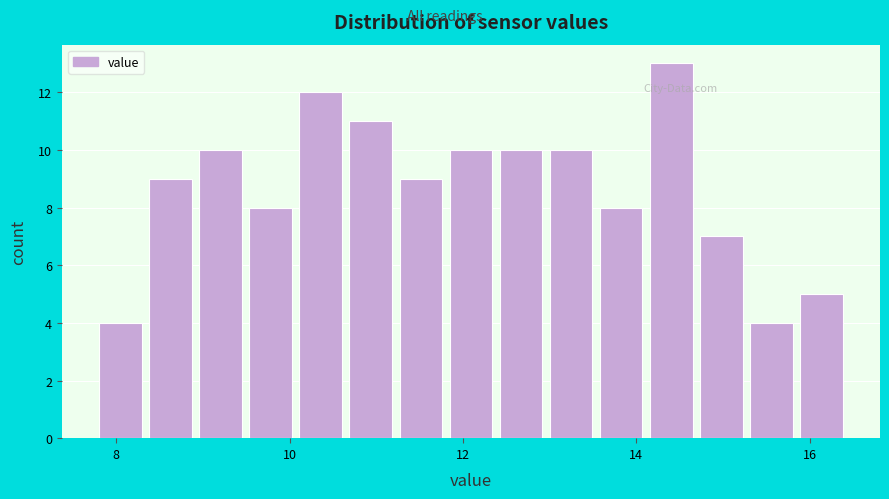

Read against the x-axis, roughly where is the centre of the tallest bar?

14.4